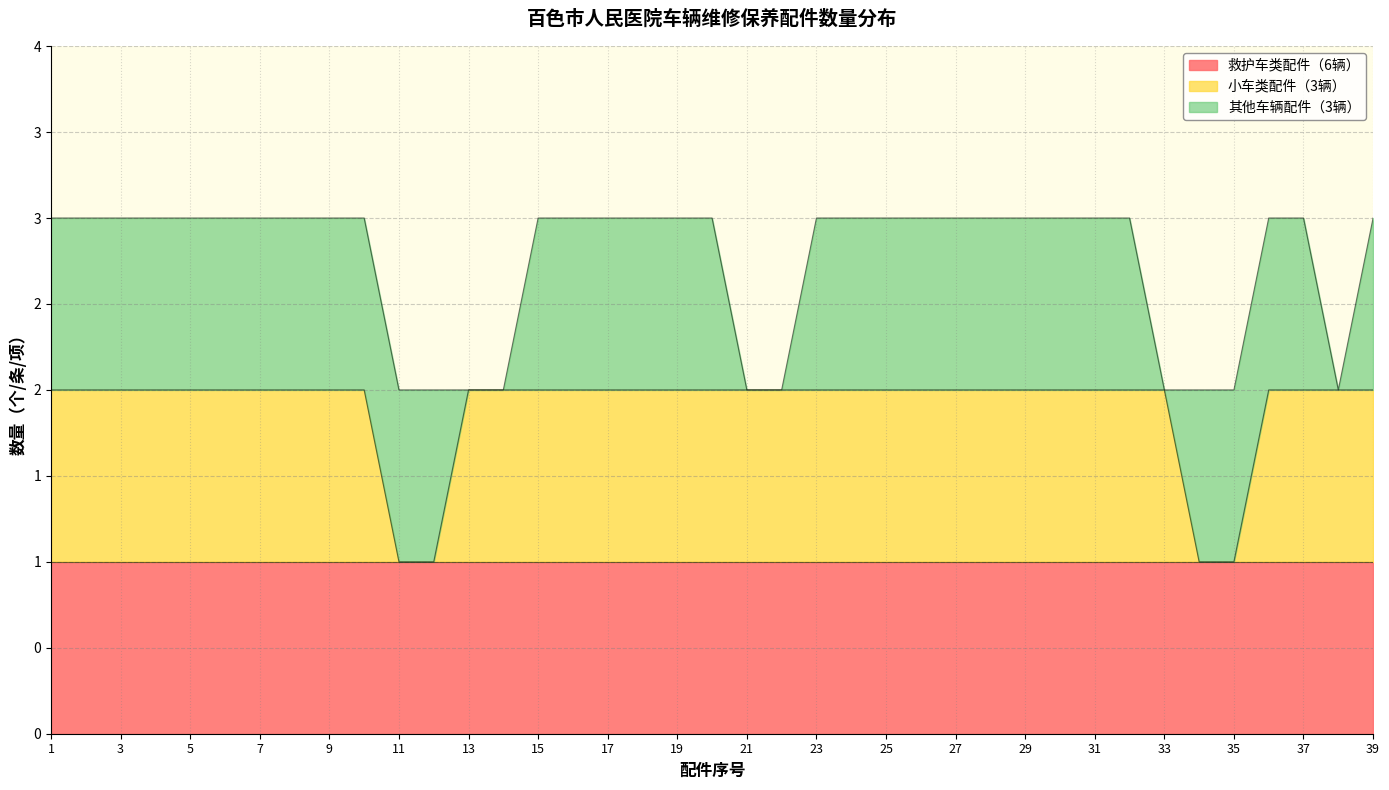

The 刹车片 series shows 2 at 13. True or false?

False